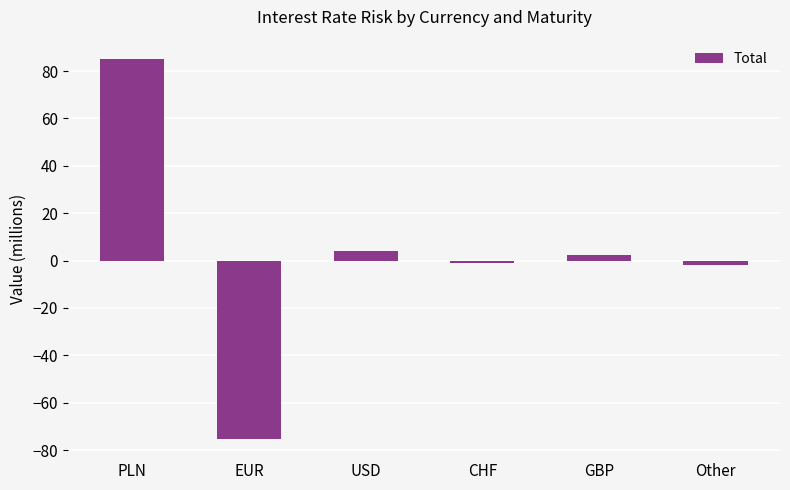

Does the chart contain any negative values?

Yes